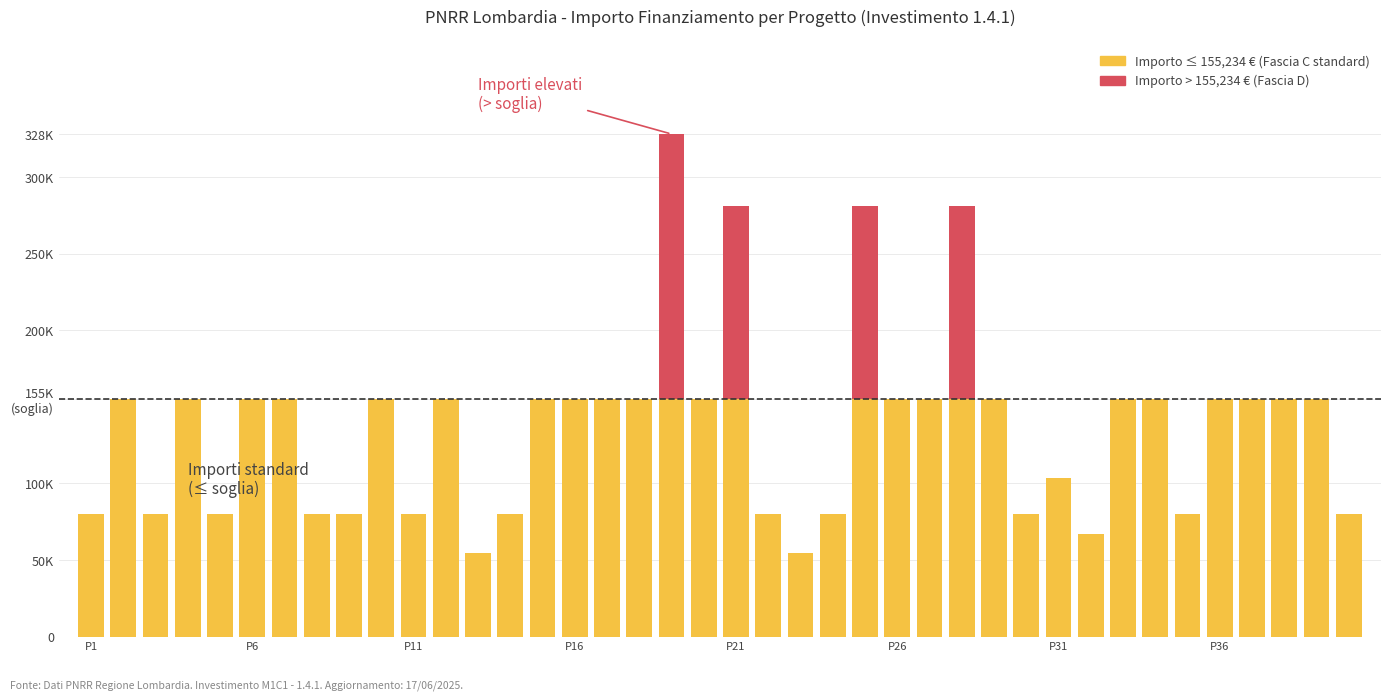

Does the chart contain stacked bars?

Yes